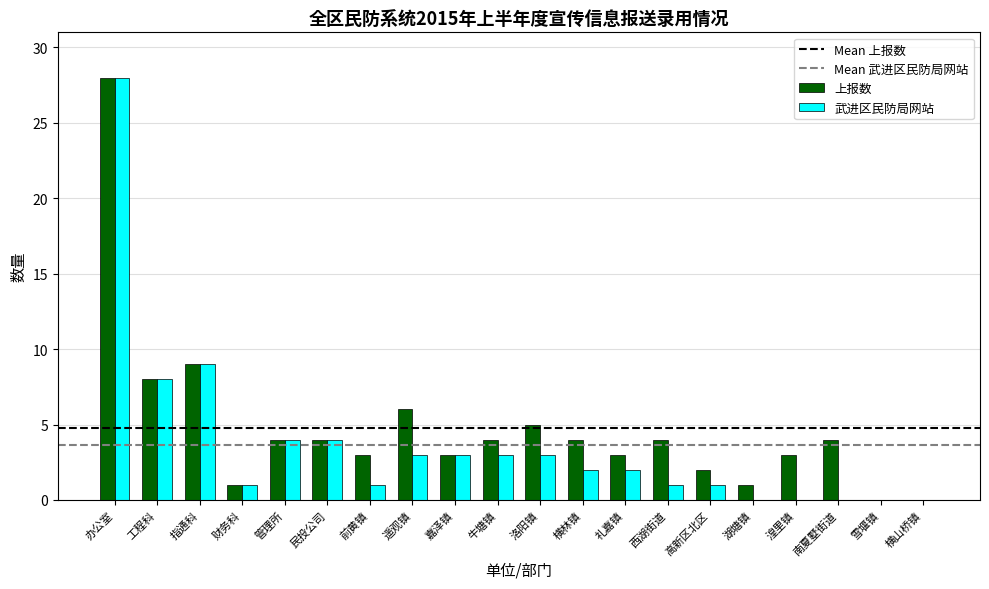

Is the value of 武进区民防局网站 at 前黄镇 greater than the value of 上报数 at 高新区北区?

No